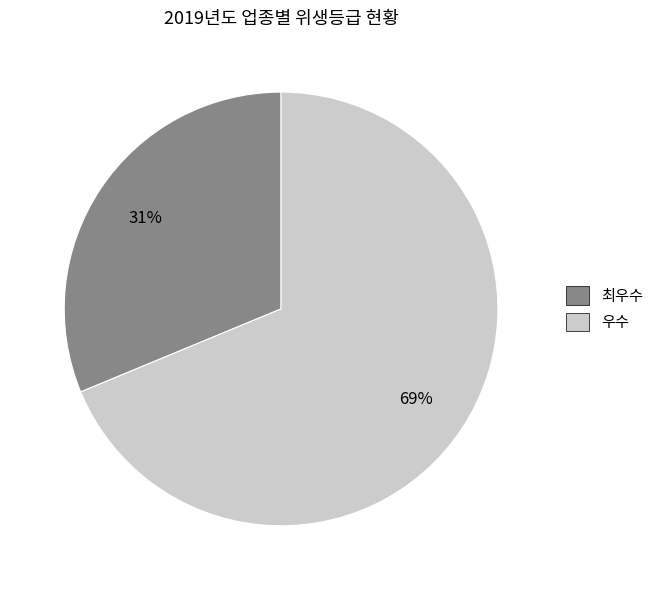

Which category has the biggest portion of the pie?

우수